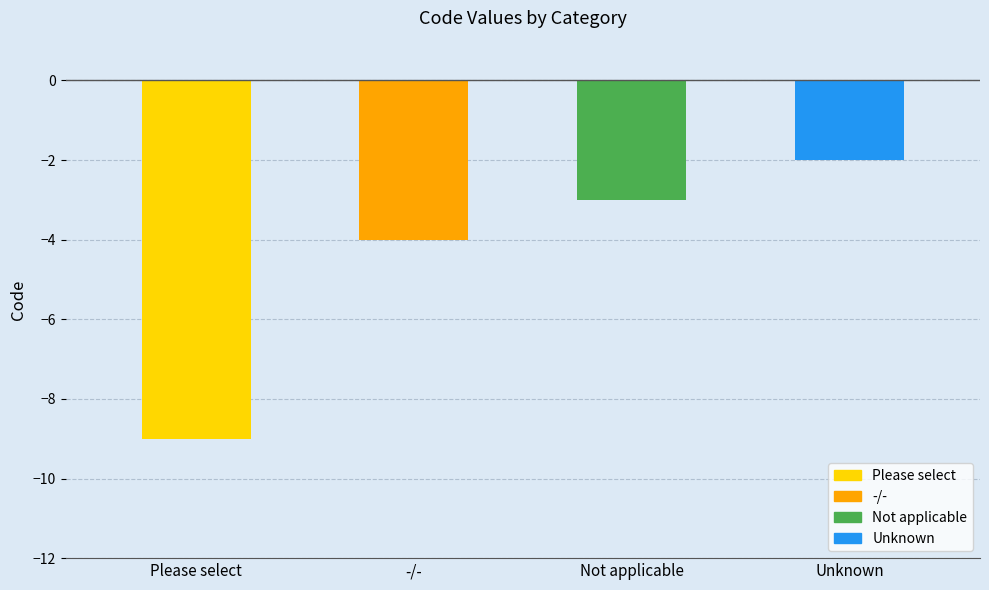

Are the bars grouped side by side (vs. stacked)?

No